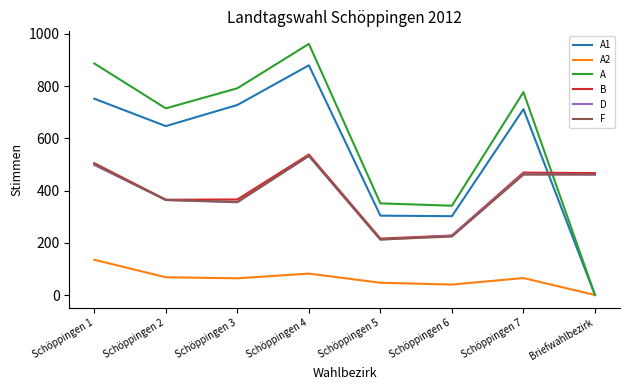

The F series shows 502 at Schöppingen 1. True or false?

True